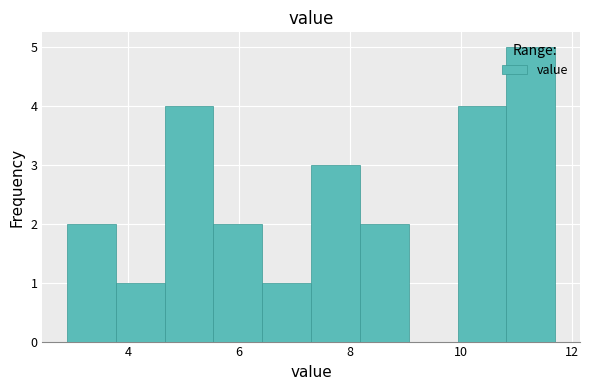

How tall is the bar that spans 3.78 to 4.66 on the x-axis? Neither the bar edges nor the heights are printed on the chart, so give them approximately, as read against the axes.

1